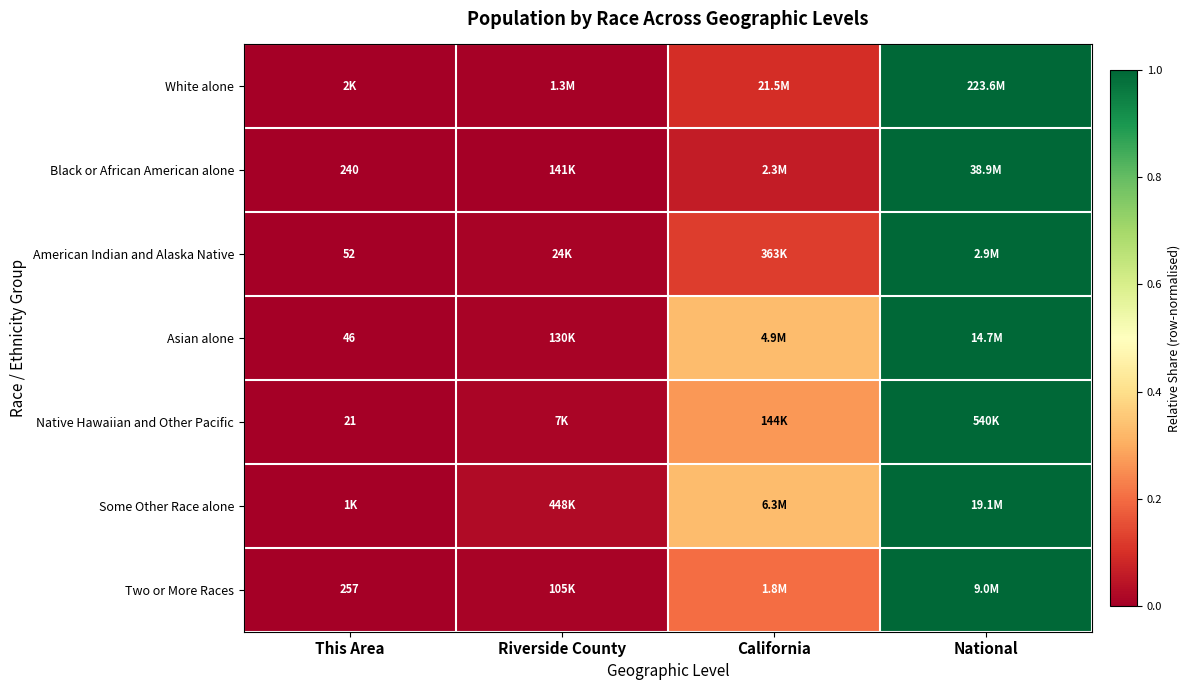

Rank the categories by Some Other Race alone value from lowest to highest.

This Area, Riverside County, California, National